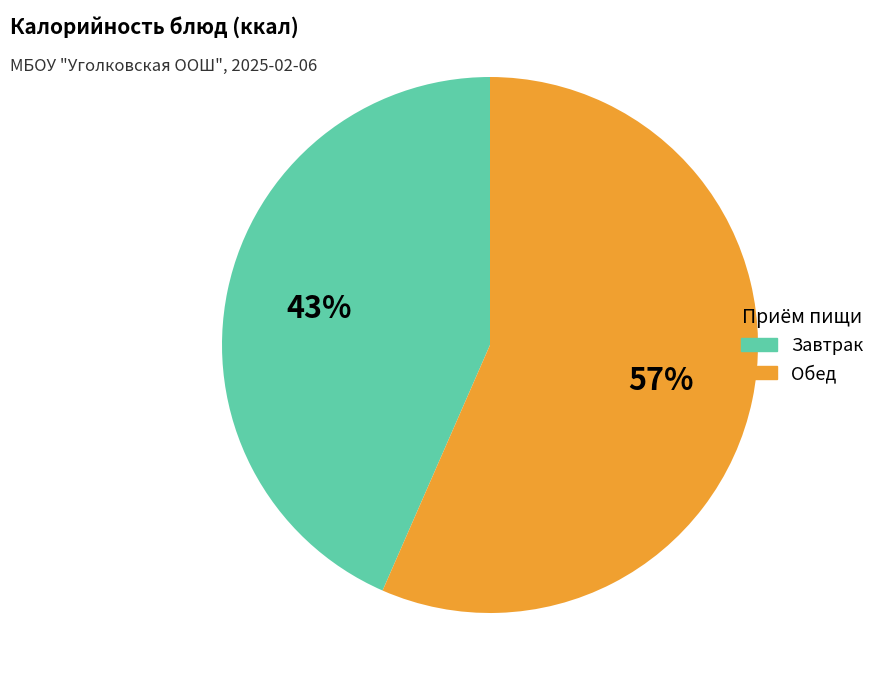

Rank the categories by value from highest to lowest.

Обед, Завтрак